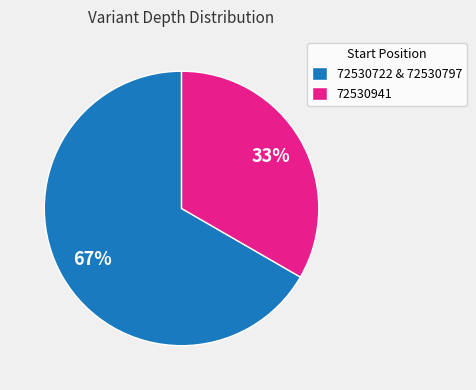

To the nearest percent, what portion does 72530722 & 72530797 represent?

67%